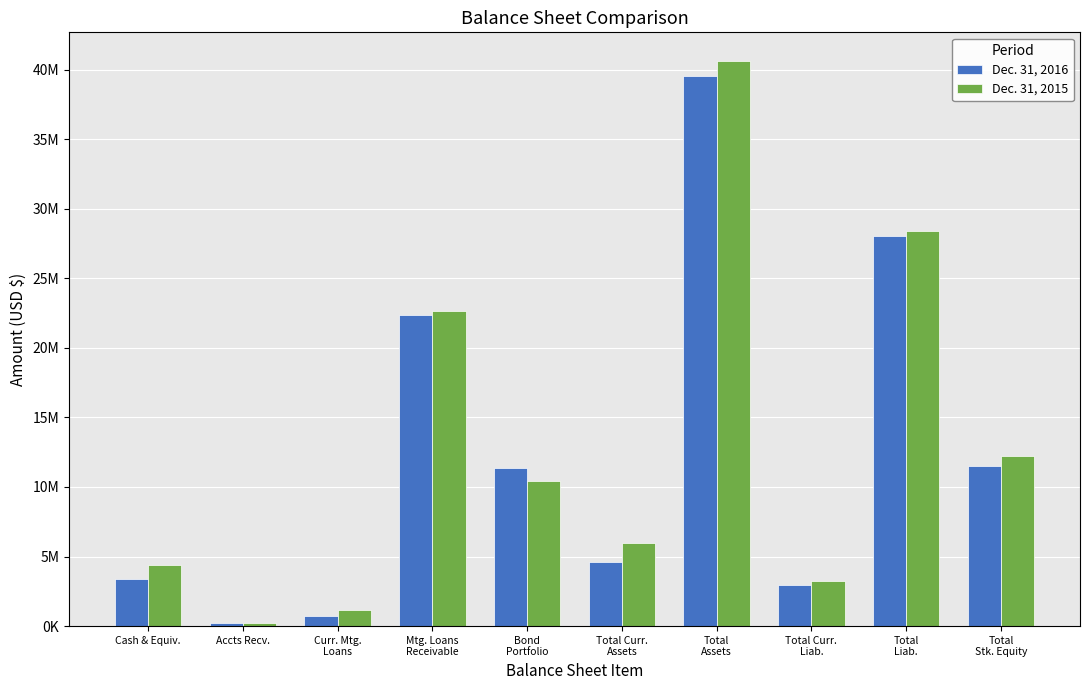

What is the label of the 6th bar from the left?

Total Curr.
Assets